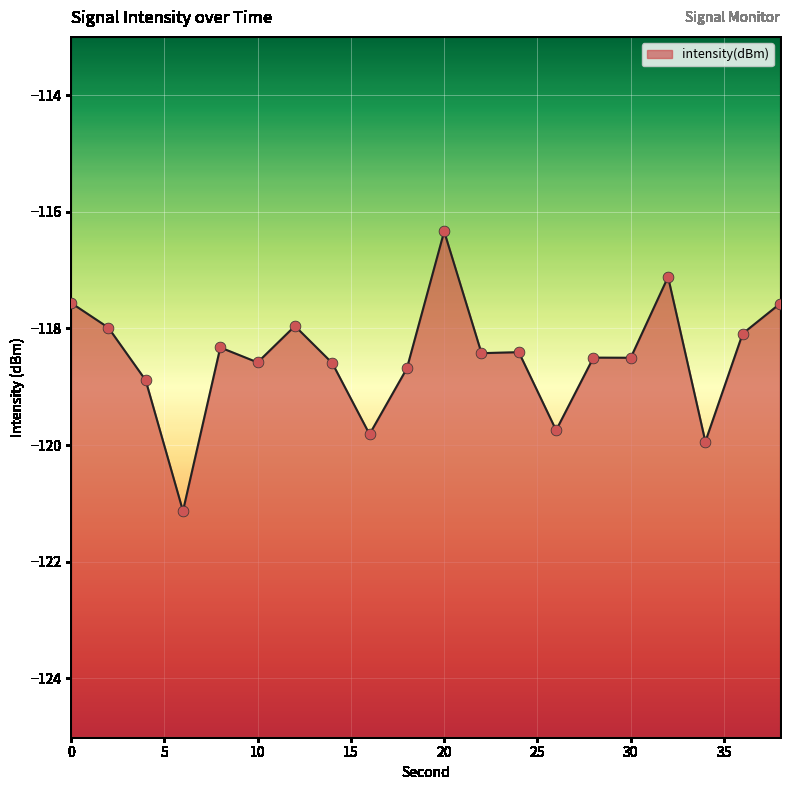

What is the change in value from 12 to 36?

-0.1